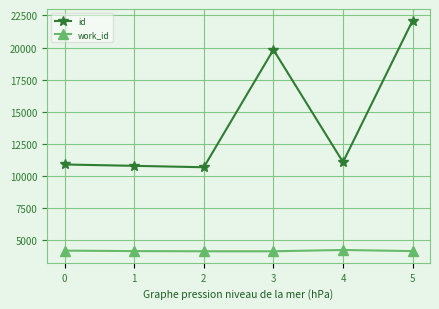

True or false: id and work_id cross at least once.

False